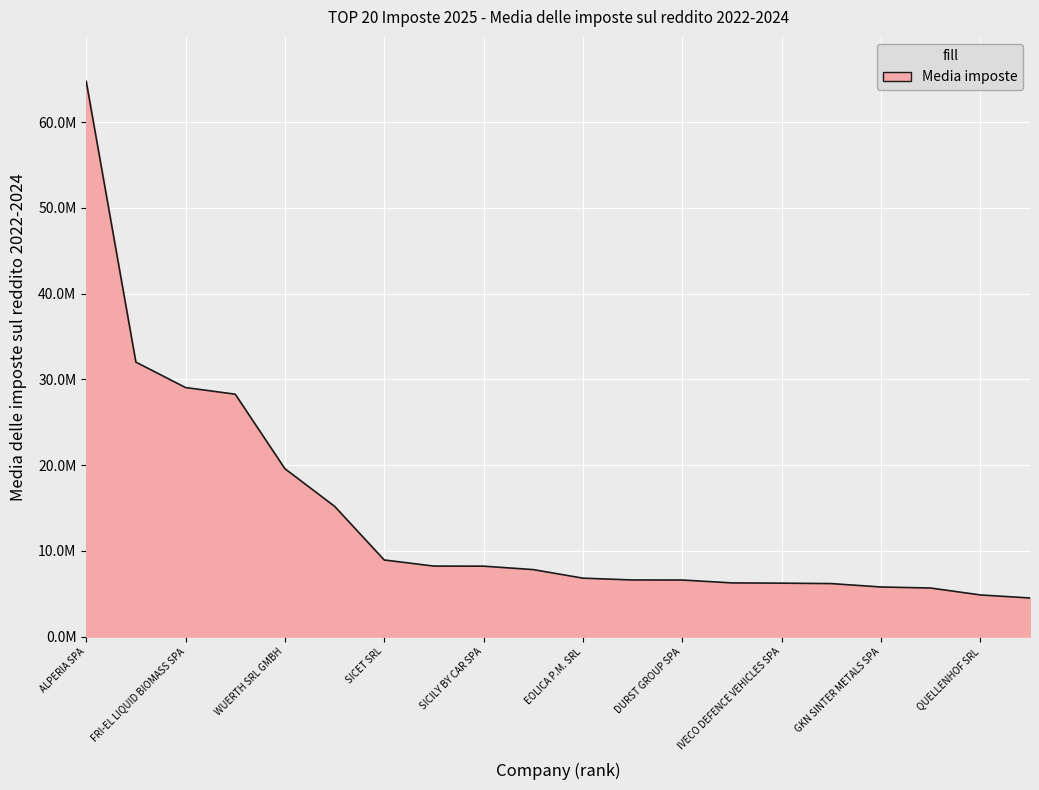

At which category does the chart reach its peak across all series?

ALPERIA SPA